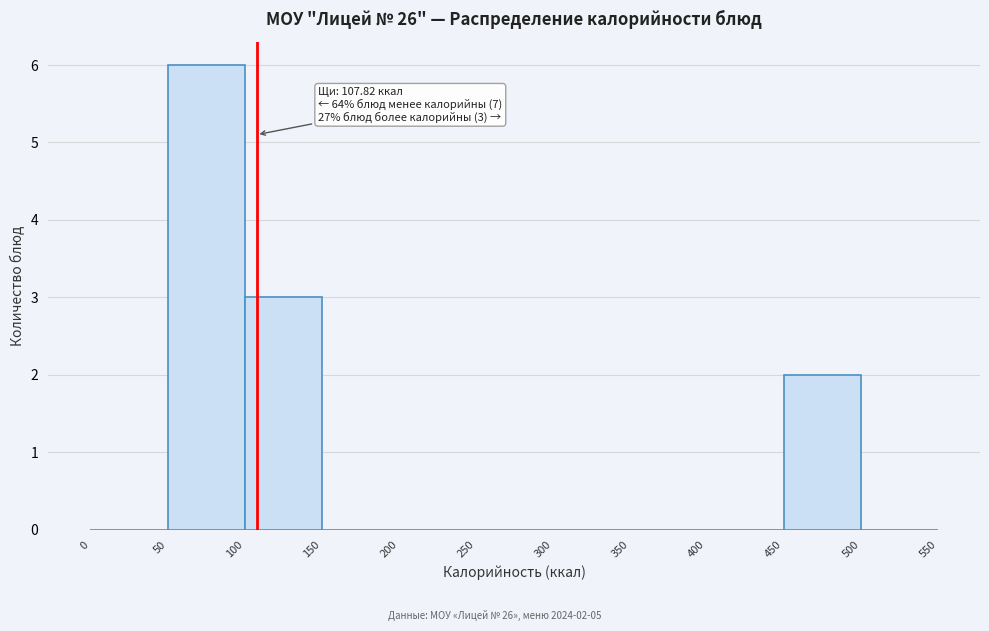

Over which range of the x-axis is the bar tallest?

50 to 100